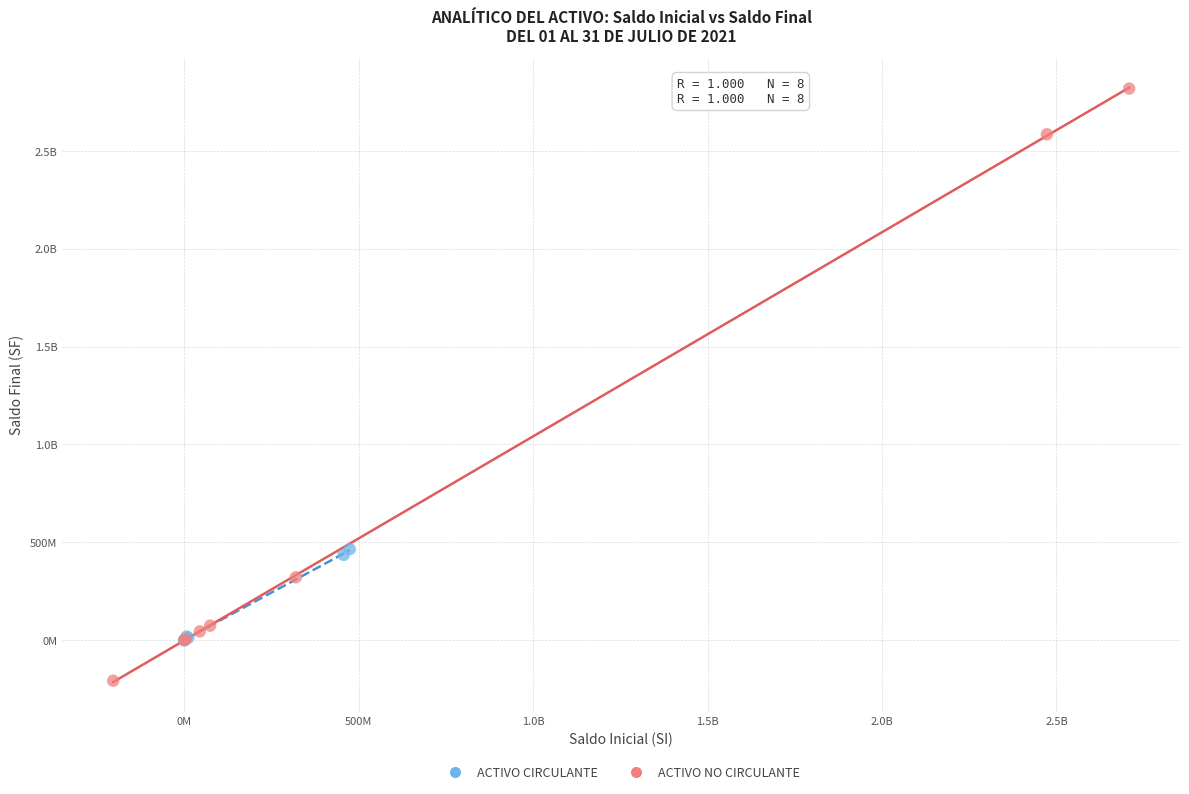

What are all the series names shown in the legend?

ACTIVO CIRCULANTE, ACTIVO NO CIRCULANTE